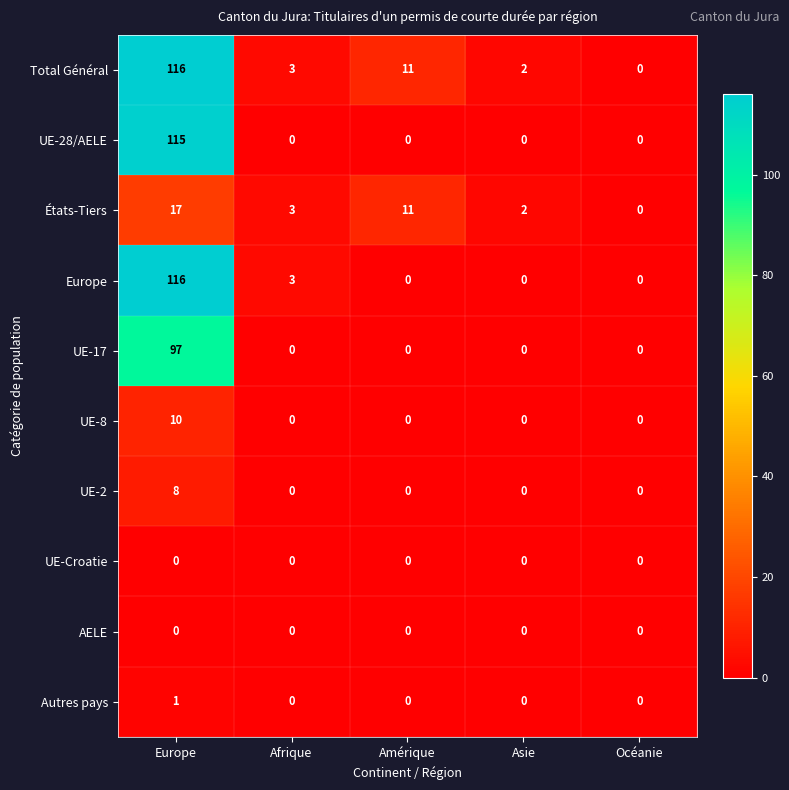

Which series changed the most between Europe and Afrique?

UE-28/AELE